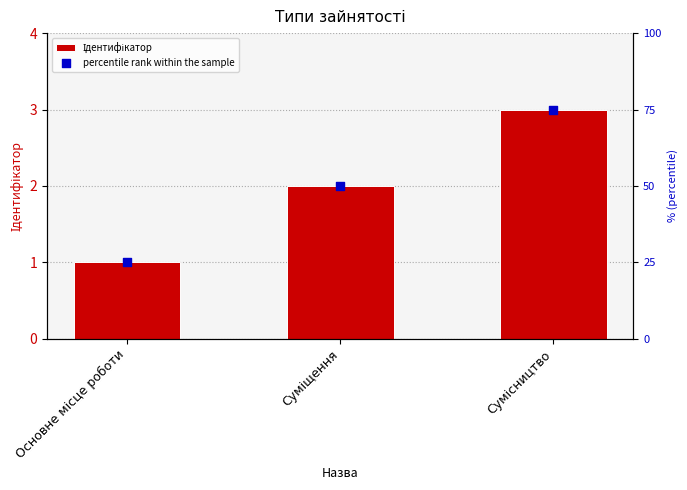

What is the total value across all series at Суміщення?

52